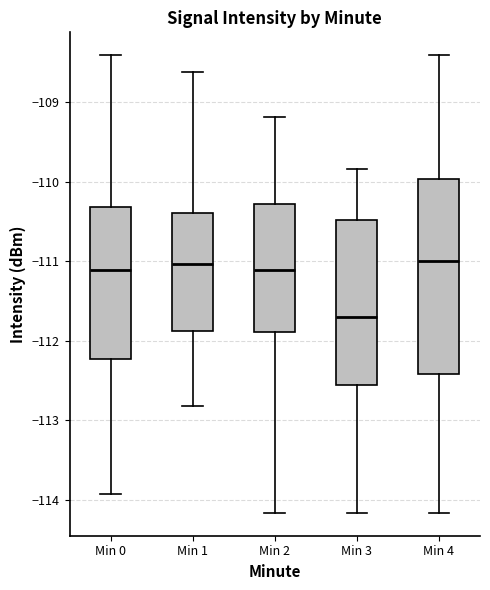

Reading left to right, read every box against the y-axis: the position of its median line, the range the box covers, and the ends of its whiskers. The values are not printed on the chart, so give them approximately, as read against the axis.

Min 0: median -111.1, box -112.2 to -110.3, whiskers -113.9 to -108.4
Min 1: median -111.0, box -111.9 to -110.4, whiskers -112.8 to -108.6
Min 2: median -111.1, box -111.9 to -110.3, whiskers -114.2 to -109.2
Min 3: median -111.7, box -112.5 to -110.5, whiskers -114.2 to -109.8
Min 4: median -111.0, box -112.4 to -110.0, whiskers -114.2 to -108.4